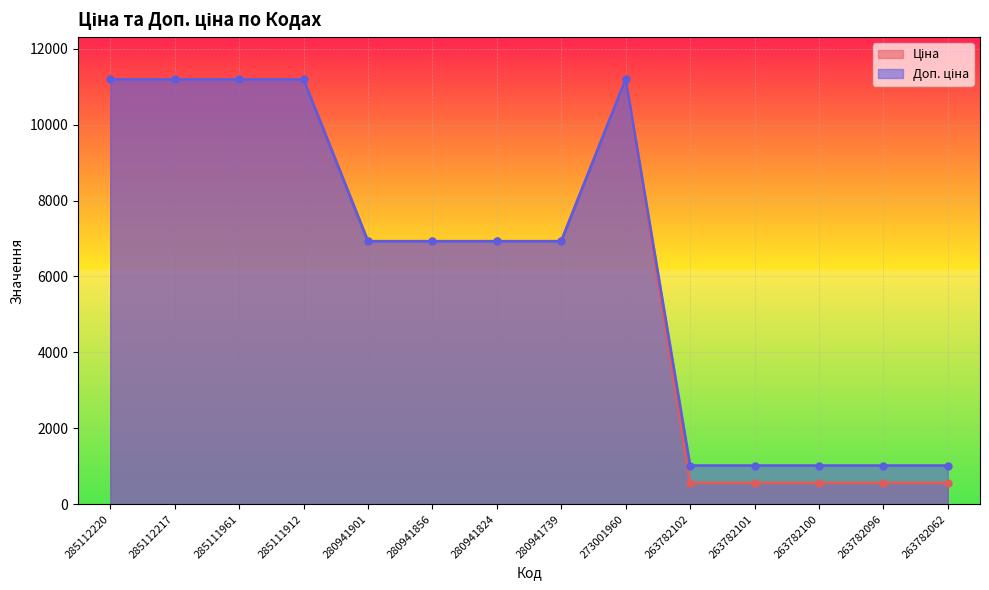

What is the spread (max minus min) of values at 263782102?

453.9